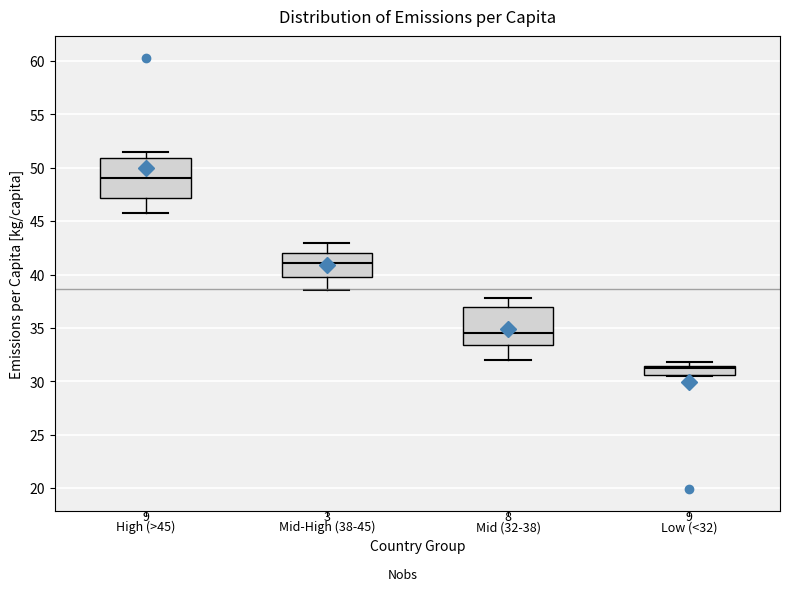

Reading left to right, read every box against the y-axis: the position of its median line, the range the box covers, and the ends of its whiskers. The values are not printed on the chart, so give them approximately, as read against the axis.

High (>45): median 49.0, box 47.0 to 51.0, whiskers 45.5 to 51.5
Mid-High (38-45): median 41.0, box 40.0 to 42.0, whiskers 38.5 to 43.0
Mid (32-38): median 34.5, box 33.5 to 37.0, whiskers 32.0 to 38.0
Low (<32): median 31.0, box 30.5 to 31.5, whiskers 30.5 to 32.0